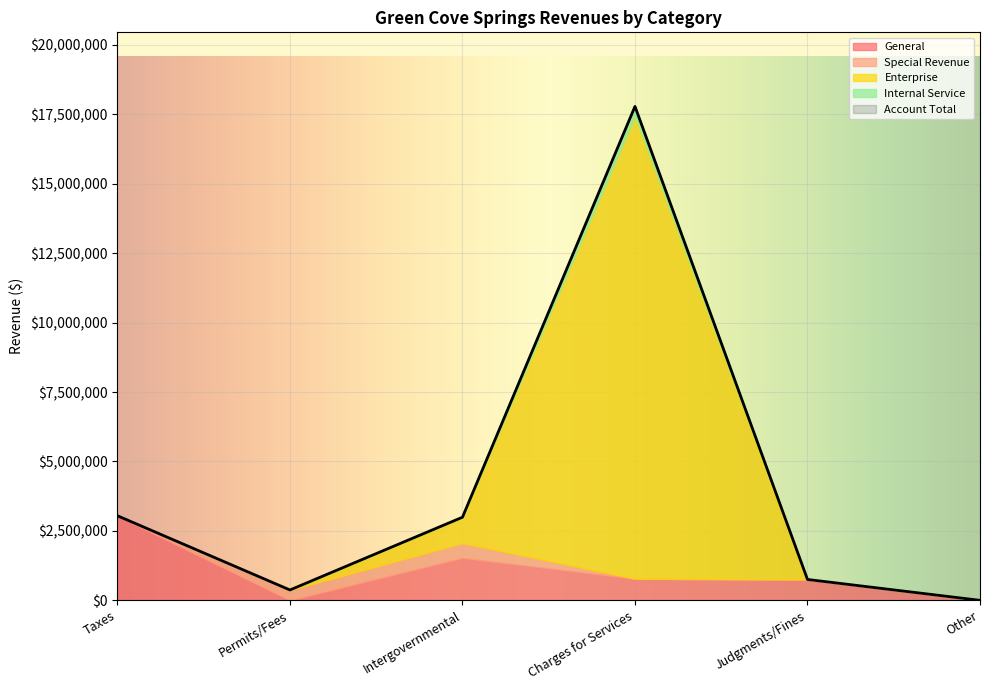

How many intersections are there between Enterprise and Special Revenue?

1